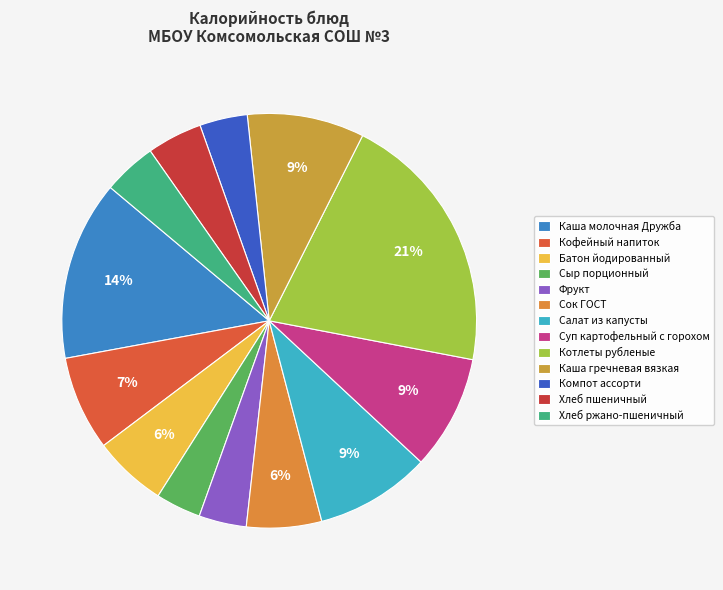

To the nearest percent, what percentage of the pie is Салат из капусты?

9%